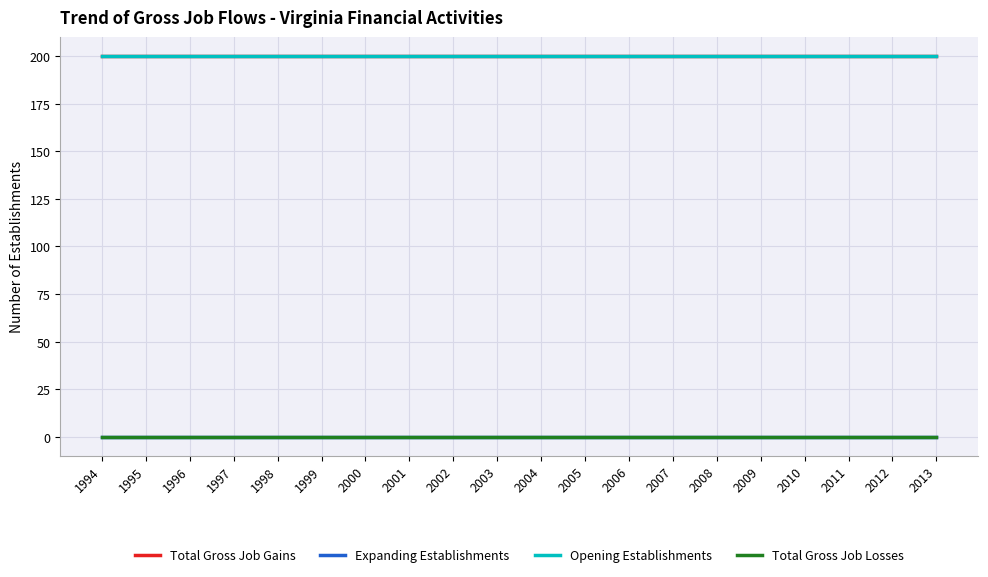

True or false: Opening Establishments and Total Gross Job Gains intersect in this chart.

False